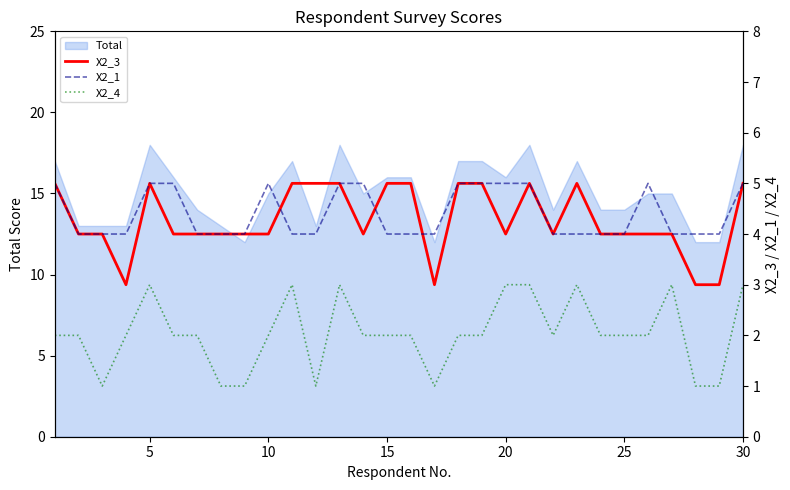

At how many categories does at least one series exceed 2?

30